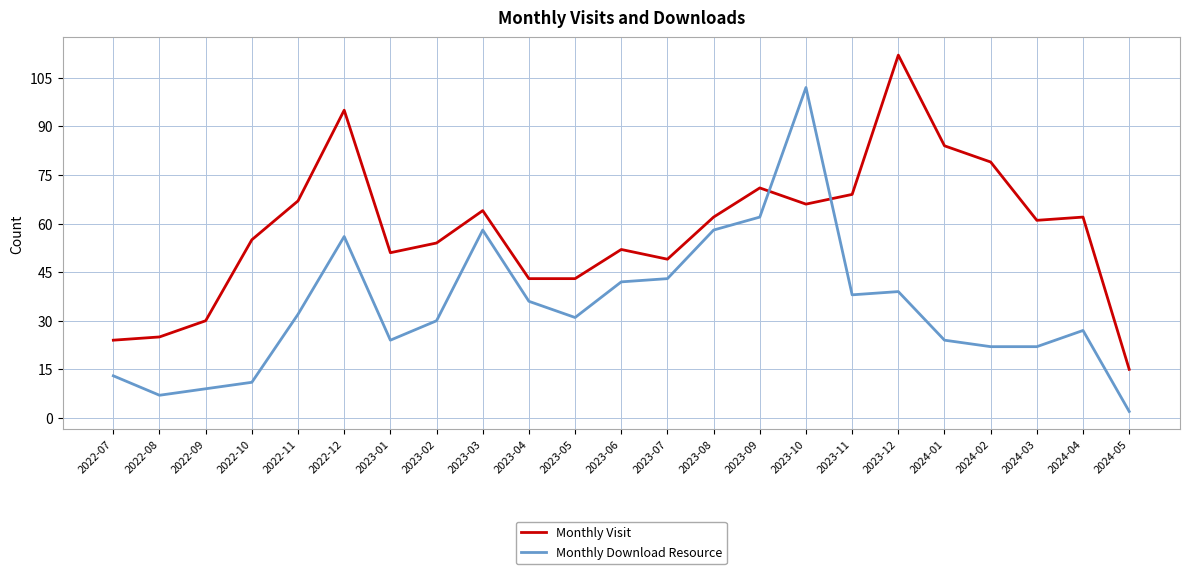

What is the spread (max minus min) of values at 2024-04?

35